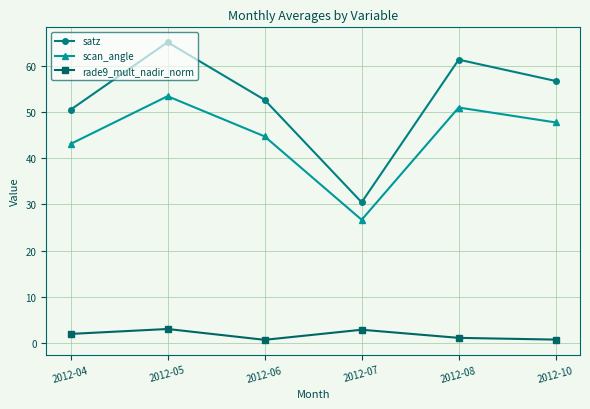

What is the sum of the rade9_mult_nadir_norm values at 2012-08 and 2012-05?

4.0